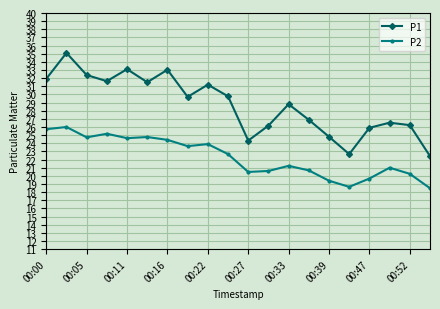

What is the difference between the maximum and second lowest values in the P1 series?

12.4